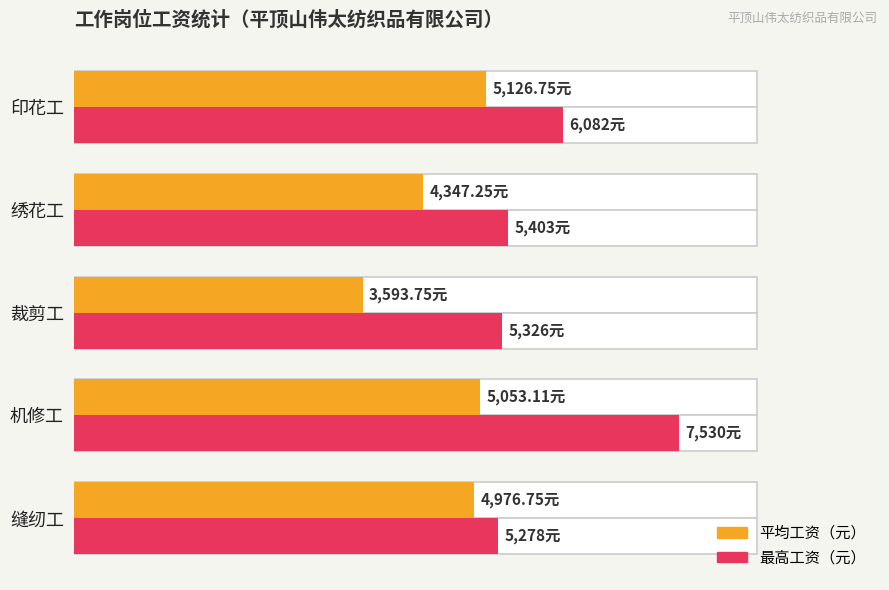

Between 缝纫工 and 裁剪工, which series saw the biggest shift?

平均工资（元）